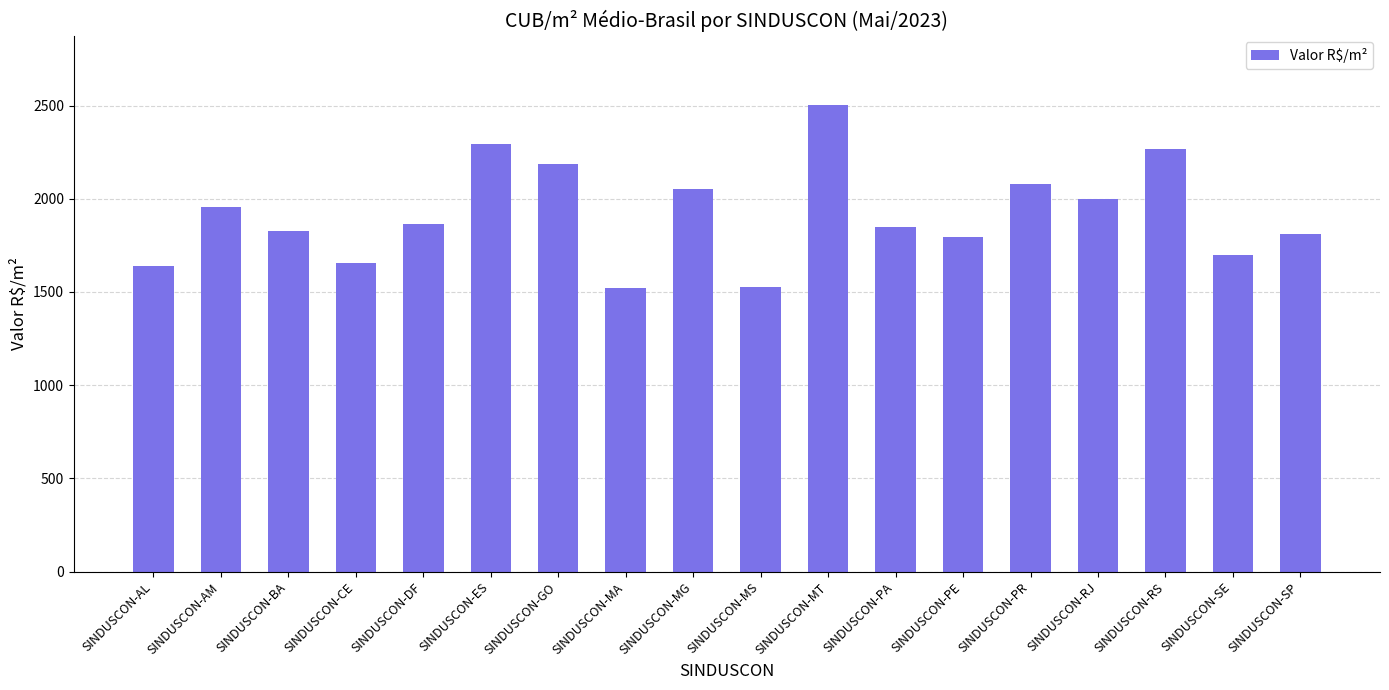

The chart shows a value of 496.2 at SINDUSCON-PR. True or false?

False